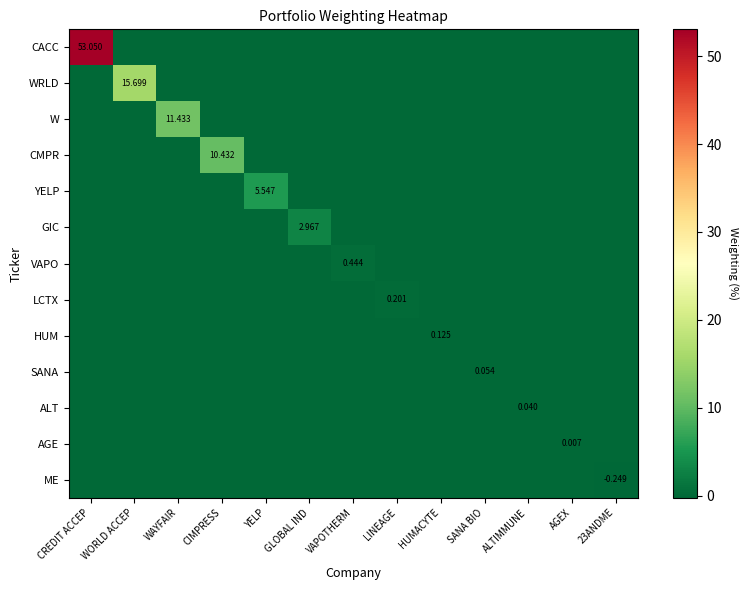

What is the greatest value displayed?

53.0